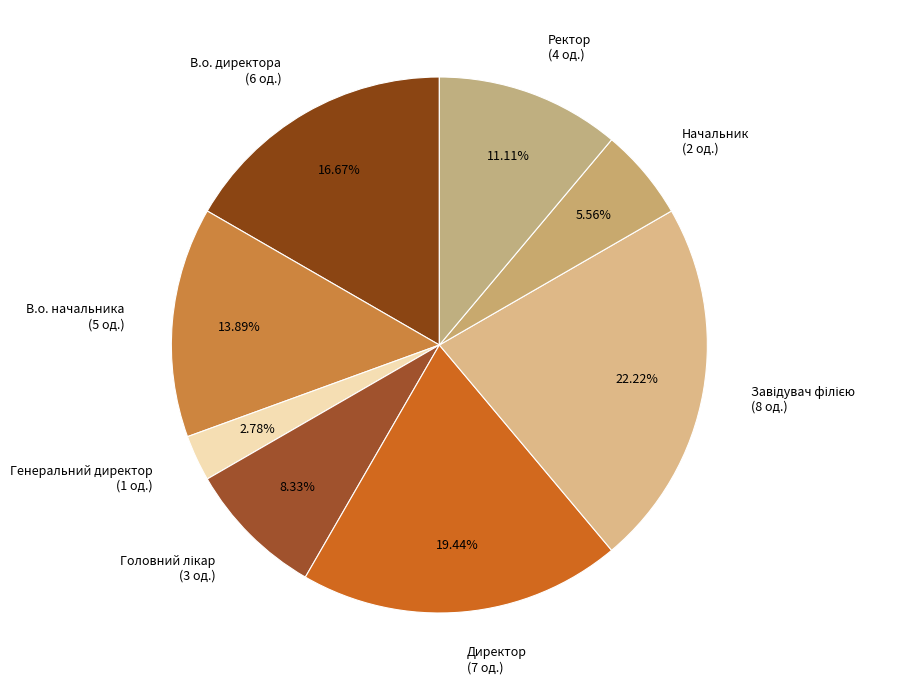

What is the smallest slice in the pie chart?

Генеральний директор